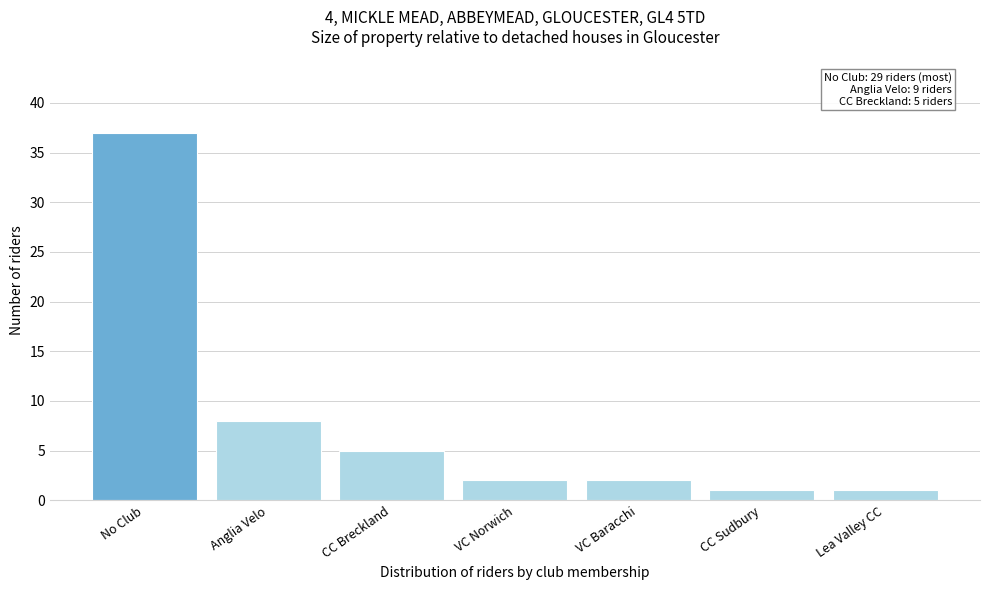

Reading left to right, list all the values displayed in this chart.

No Club=37	Anglia Velo=8	CC Breckland=5	VC Norwich=2	VC Baracchi=2	CC Sudbury=1	Lea Valley CC=1